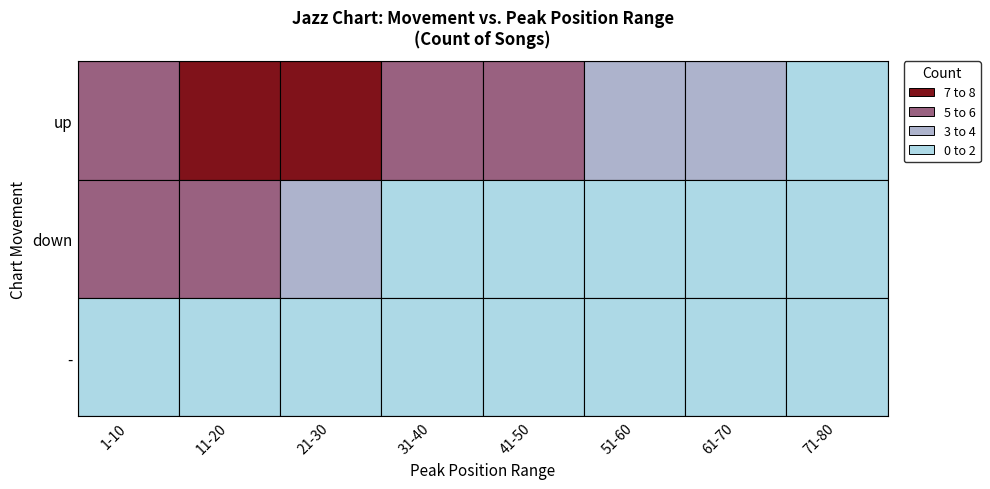

List the labels in order of - value, smallest first.

61-70, 71-80, 11-20, 41-50, 51-60, 1-10, 21-30, 31-40